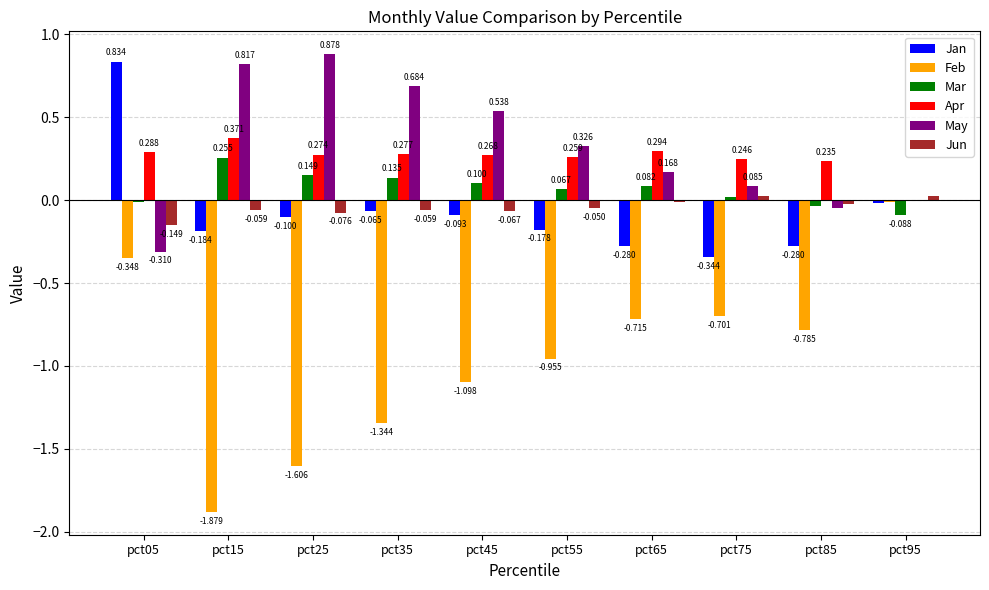

Count the number of categories in the chart.

10